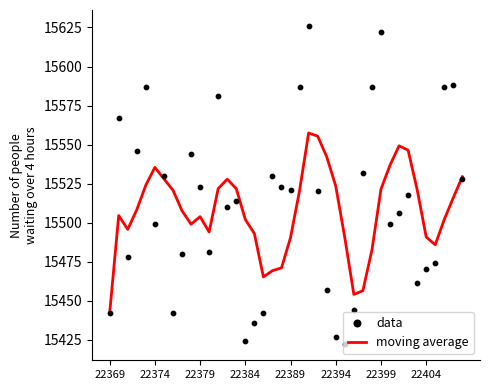

What is the maximum value for moving average?

15557.4